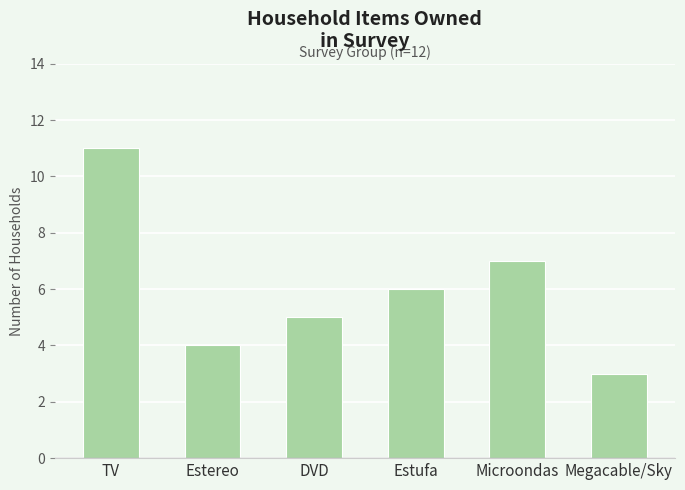

Count the number of categories in the chart.

6